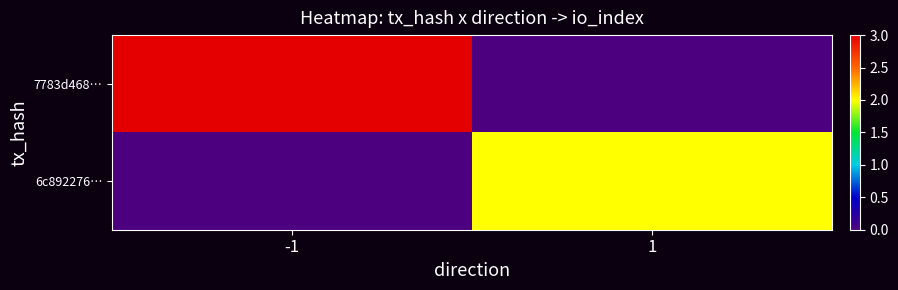

At which category does the chart reach its peak across all series?

-1